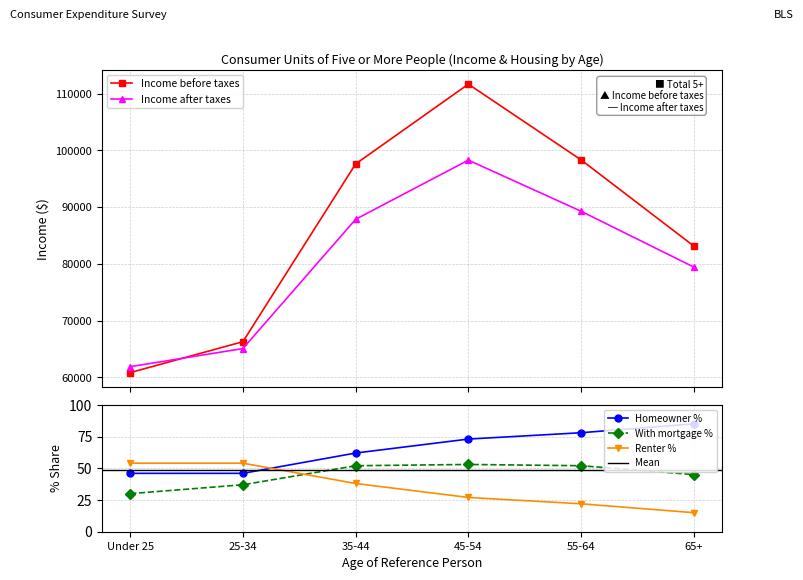

Where does the Renter % series first go above 38?

Under 25